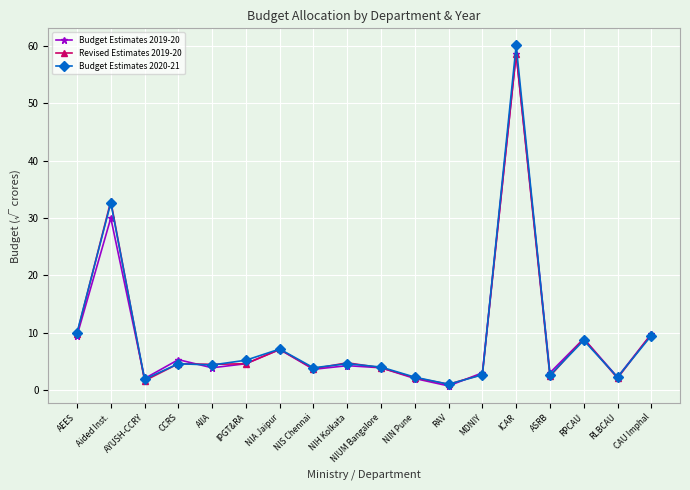

What is the value of the Budget Estimates 2020-21 point at the 6th from the left?

5.2